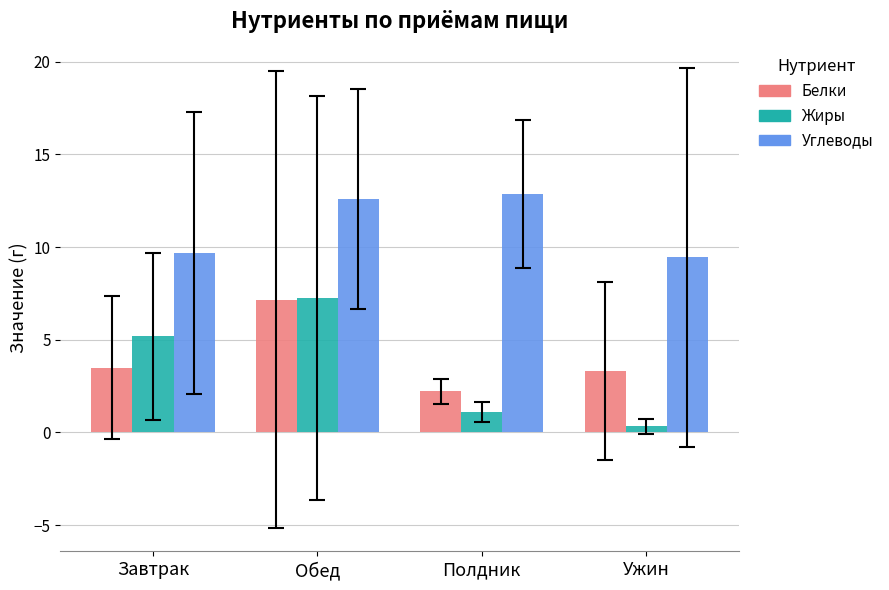

What is the difference between the maximum and minimum values in the Жиры series?

6.9